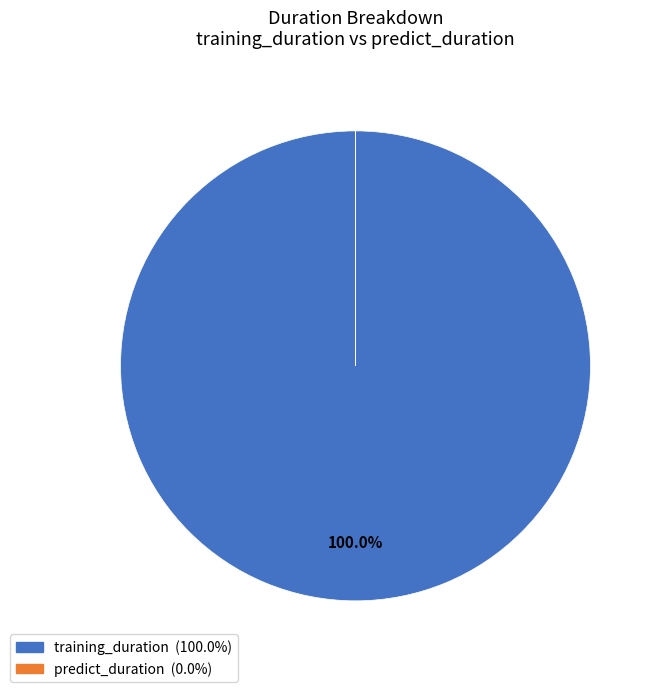

Which slice represents more than half of the pie?

training_duration